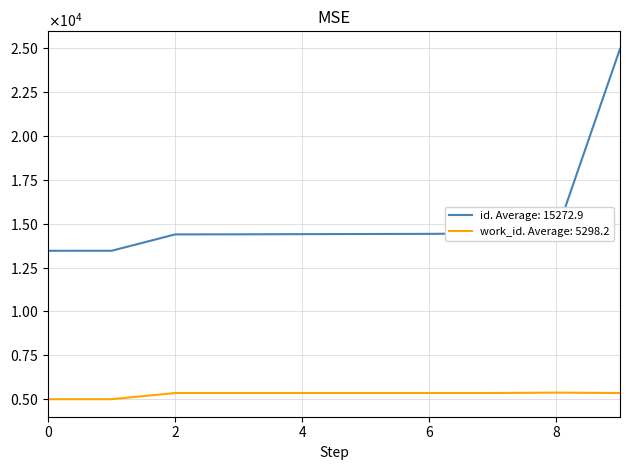

Does the chart have visible grid lines?

Yes